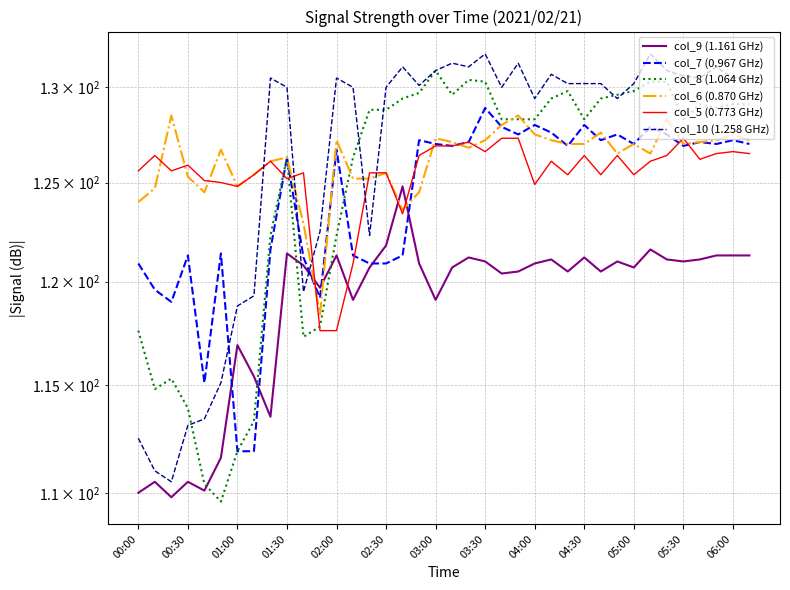

What is the difference between the maximum and minimum values in the col_7 (0.967 GHz) series?

17.0